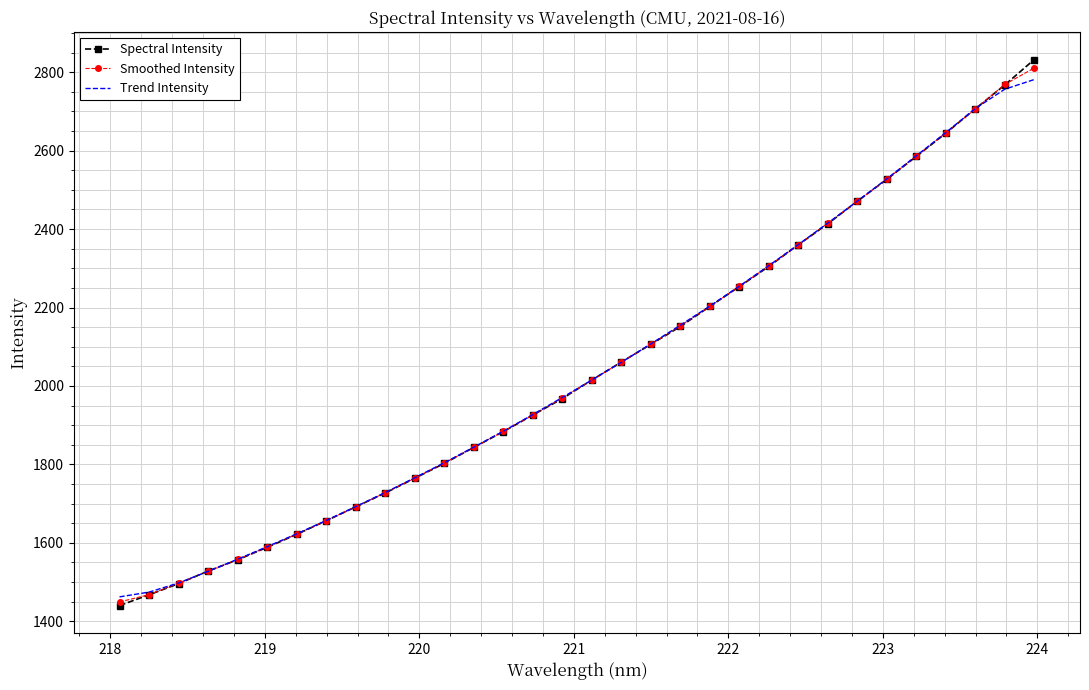

What is the greatest value displayed?

2832.5